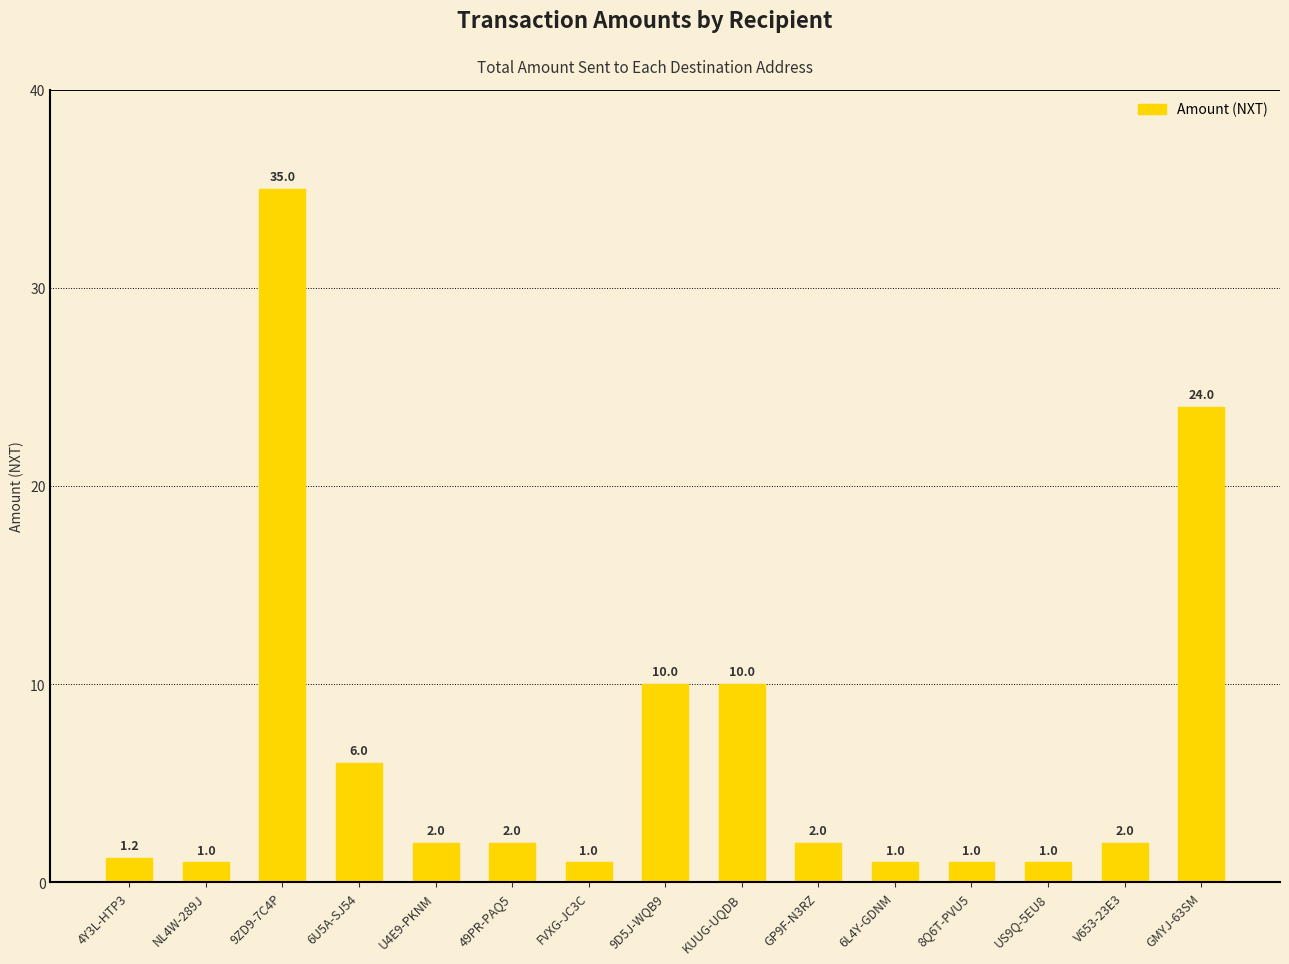

What is the change in value from 9D5J-WQB9 to 6L4Y-GDNM?

-9.0